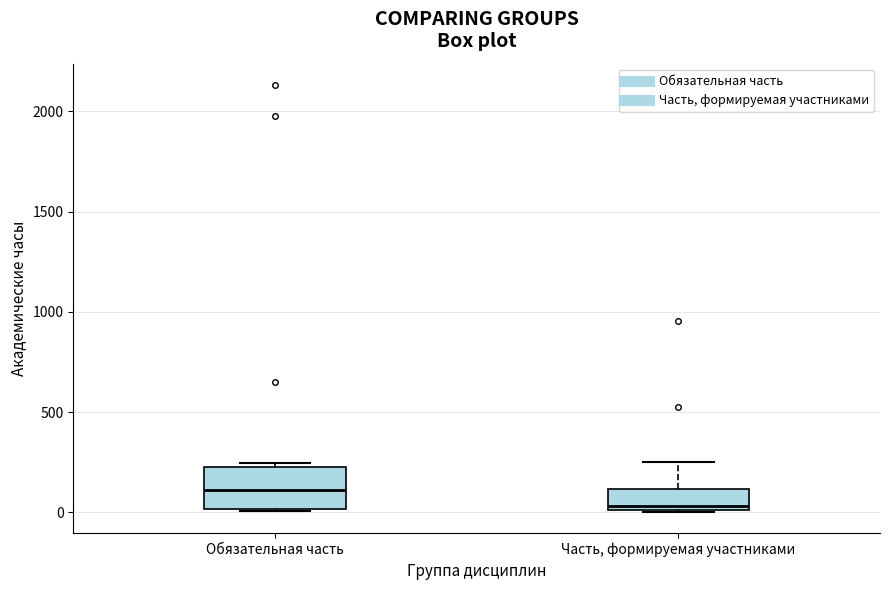

Comparing the boxes themselves (not the whiskers), which one is the tallest?

Обязательная часть